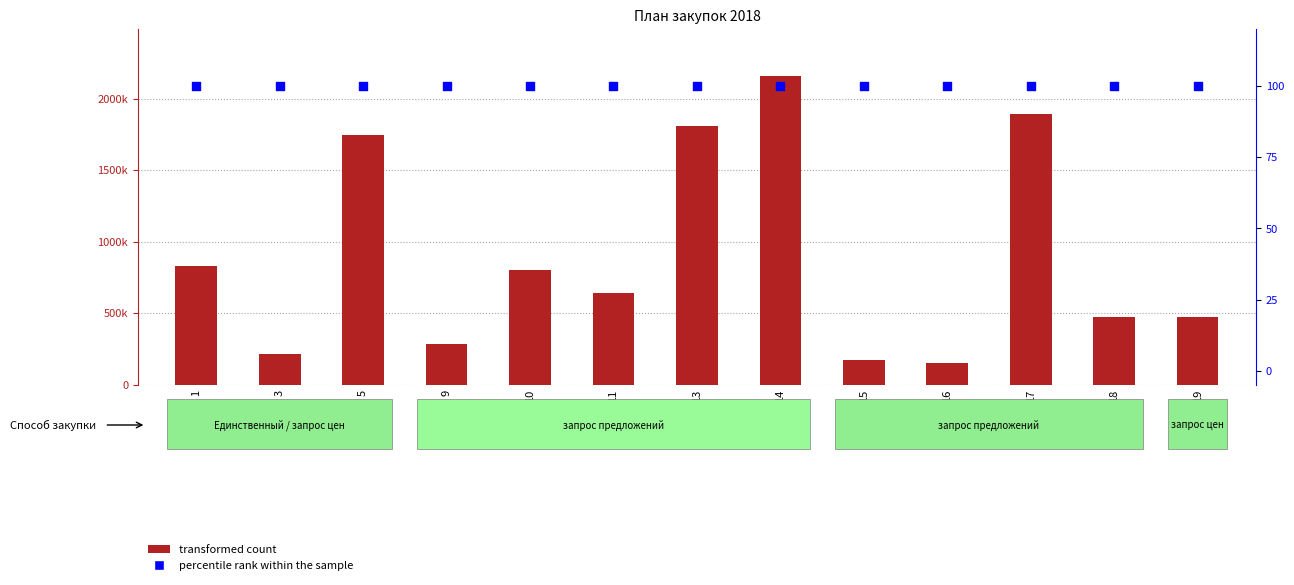

Which series contains the highest Y value?

transformed count